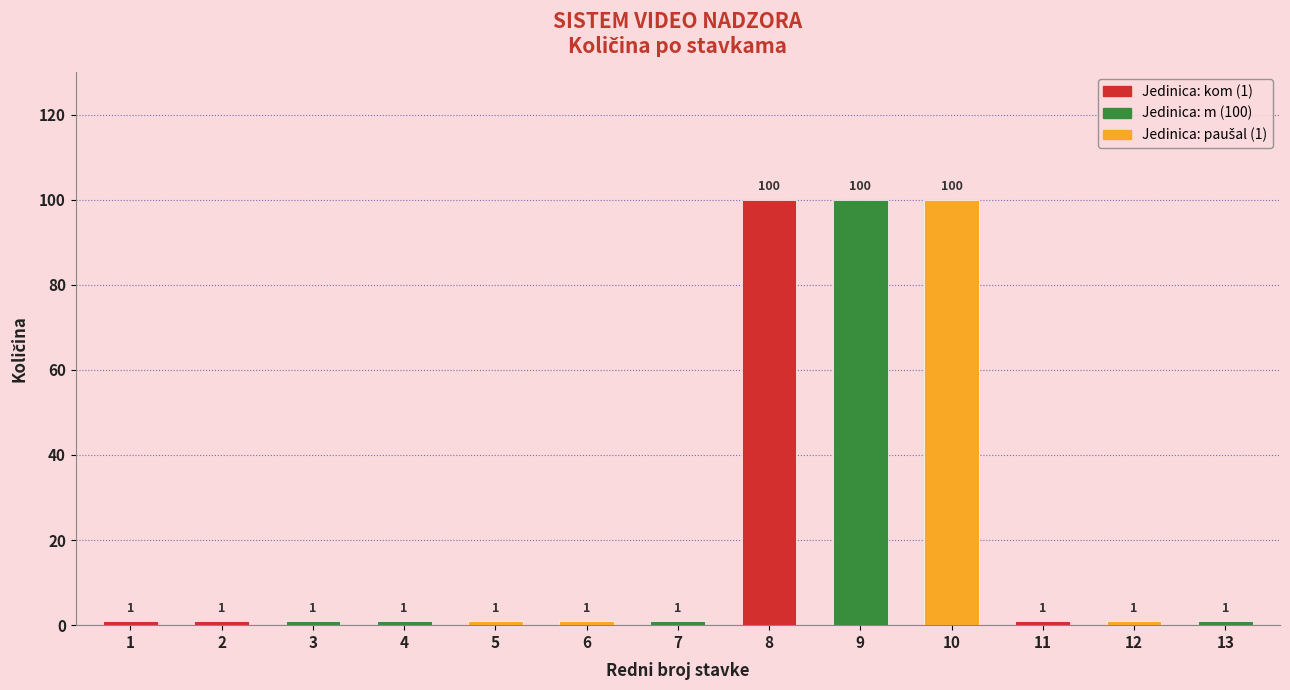

Reading left to right, list all the values displayed in this chart.

1	1	1	1	1	1	1	100	100	100	1	1	1